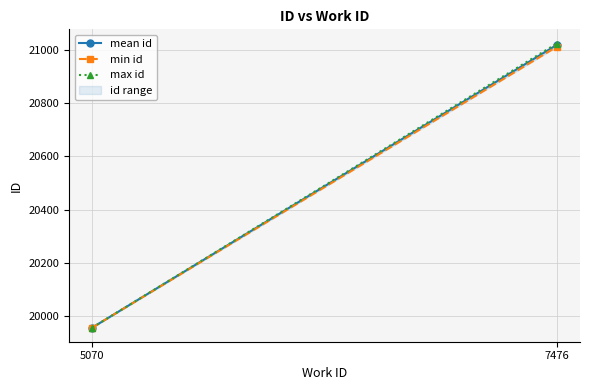

Reading left to right, list all the values displayed in this chart.

mean id: 19958.0	21018.8
min id: 19958.0	21012.0
max id: 19958.0	21024.0